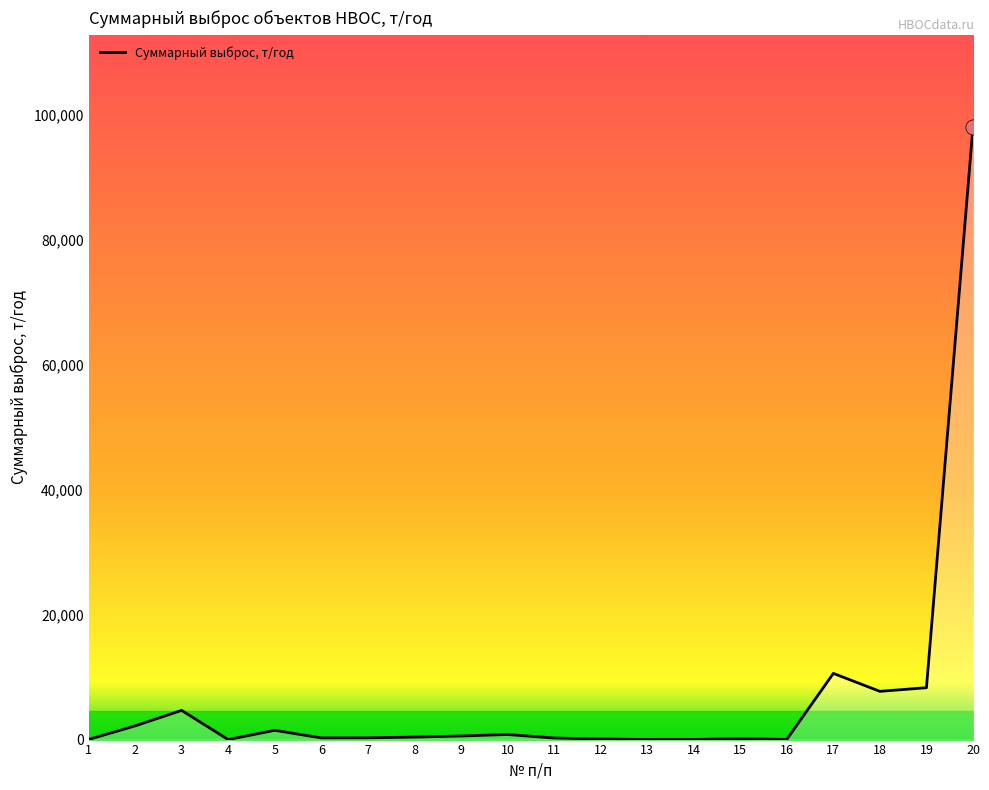

Which has a higher value, 17 or 8?

17